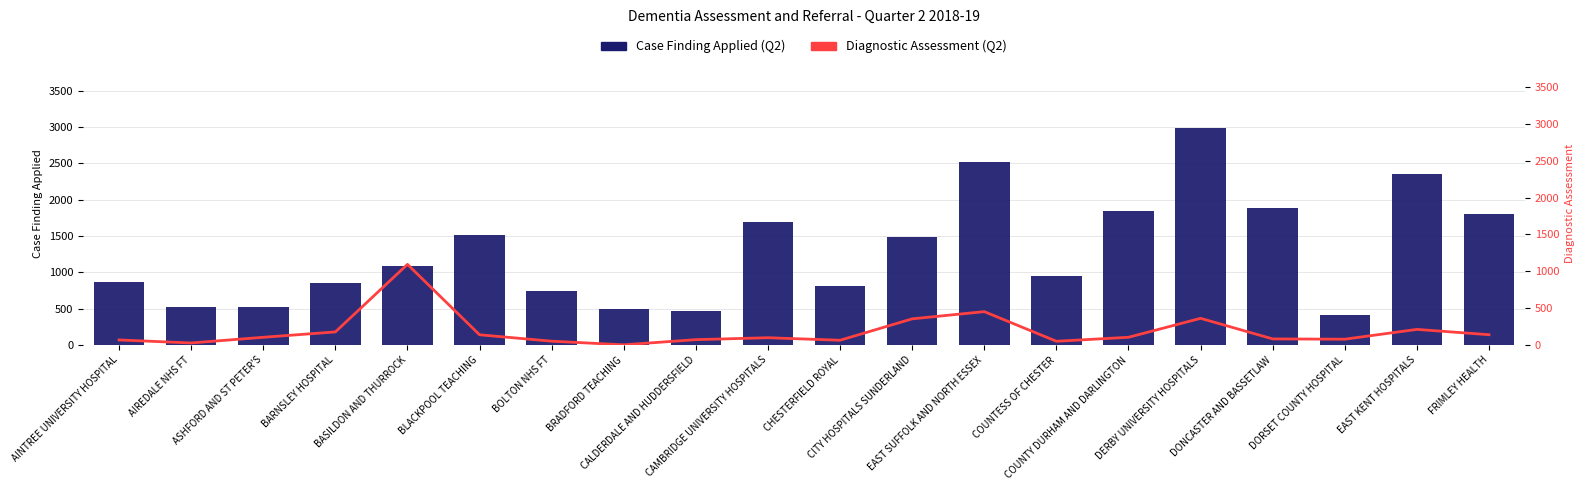

Rank the series at CAMBRIDGE UNIVERSITY HOSPITALS from highest to lowest value.

Case Finding Applied, Diagnostic Assessment